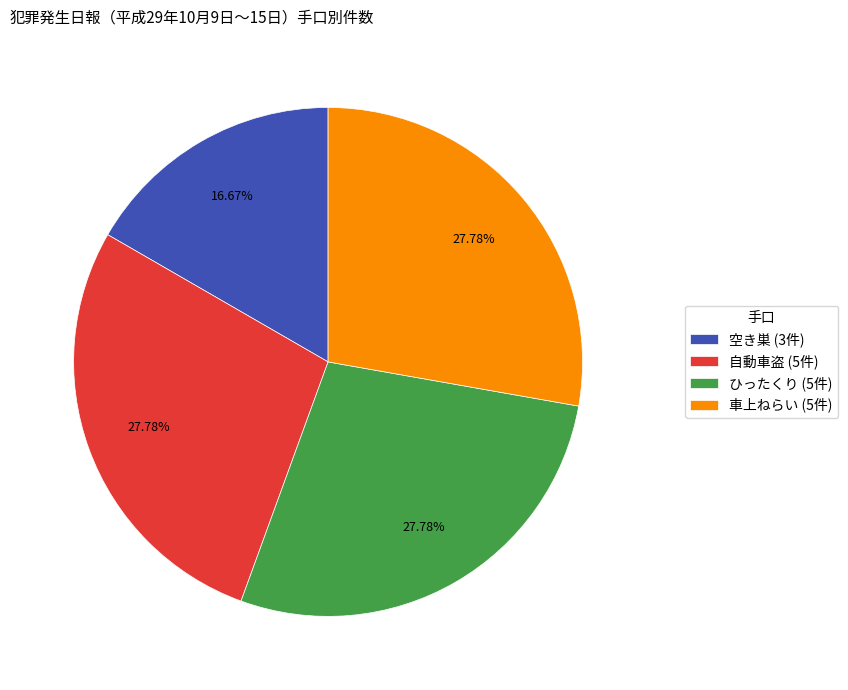

Which slice is the smallest?

空き巣